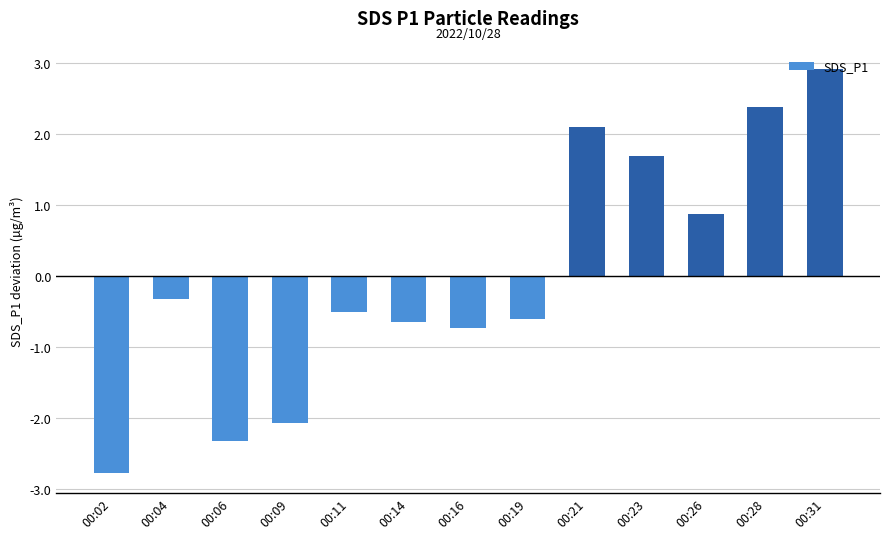

At which label does the data first exceed 0?

00:21